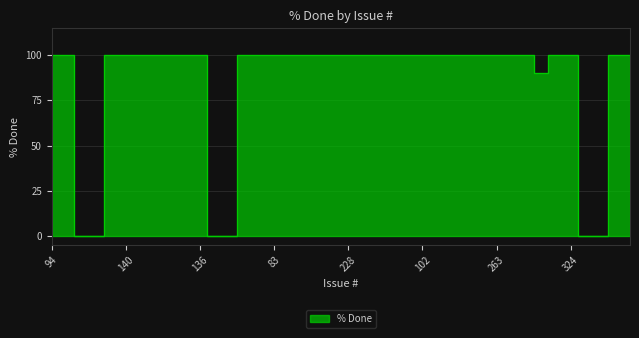

Where is the first local minimum?

286